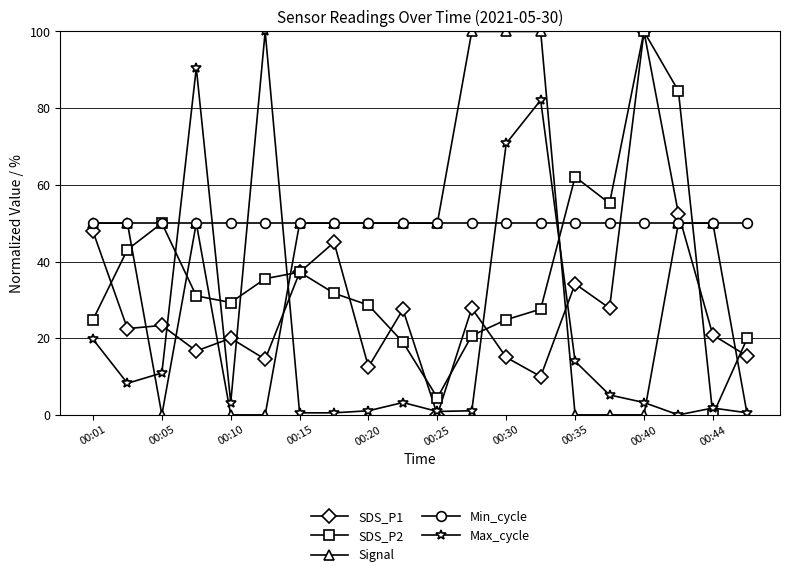

After their last crossing, which series has the higher values: Min_cycle or SDS_P1?

Min_cycle